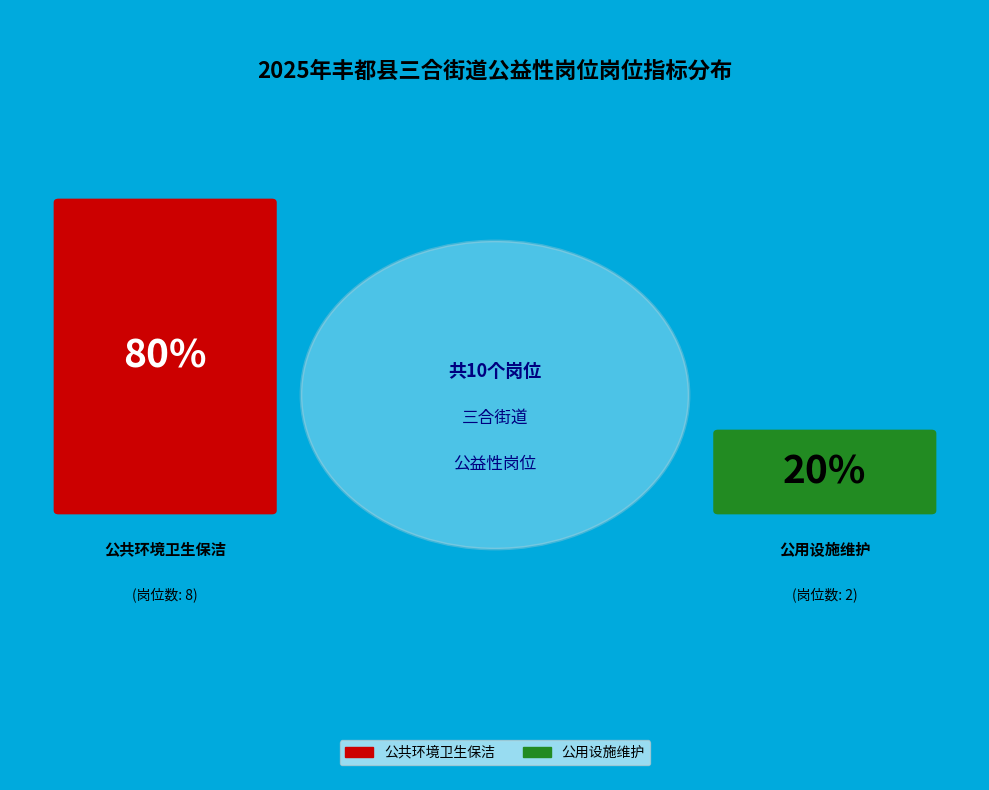

Does any single category account for the majority?

Yes